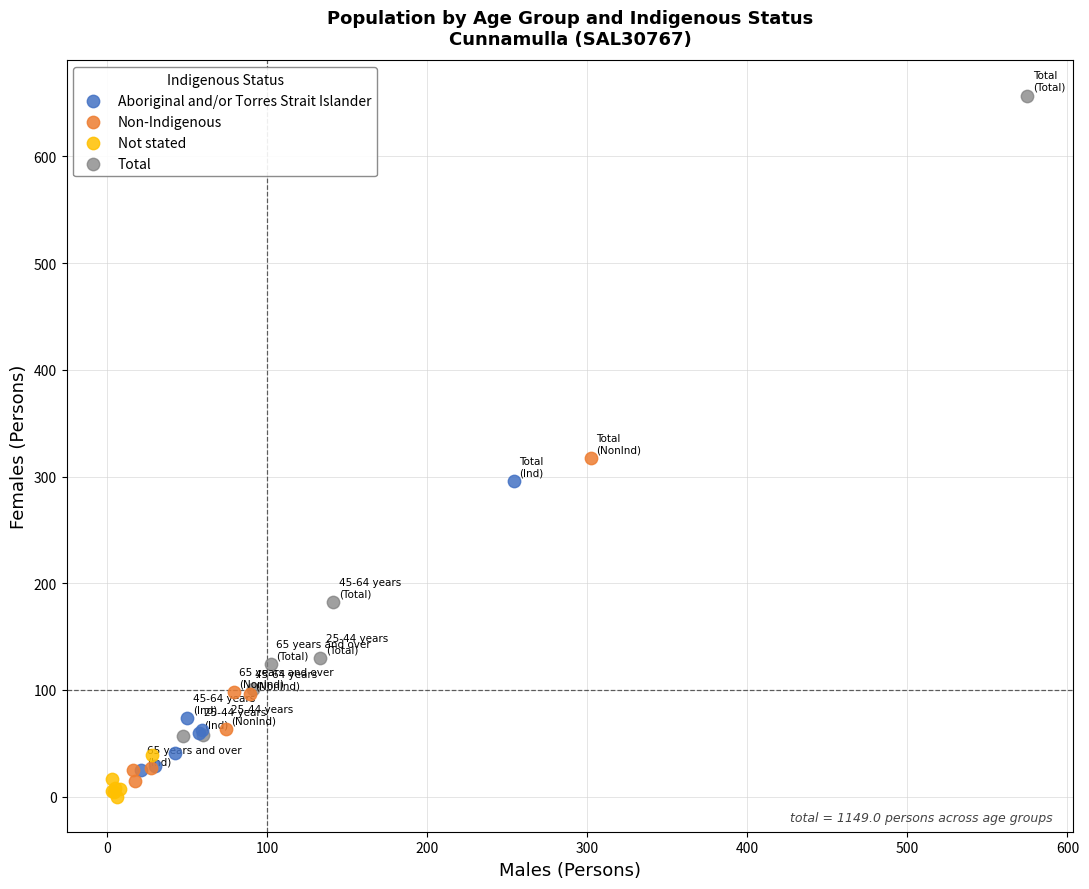

Which series has the widest spread of Y values?

Total